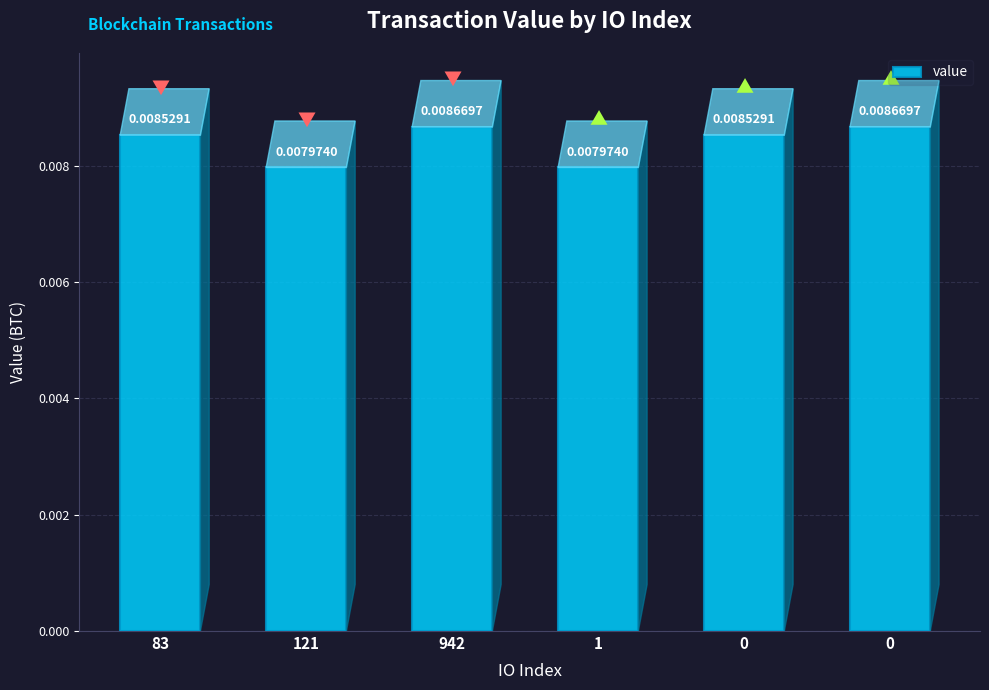

Rank the categories by value from highest to lowest.

942, 0, 83, 0, 121, 1